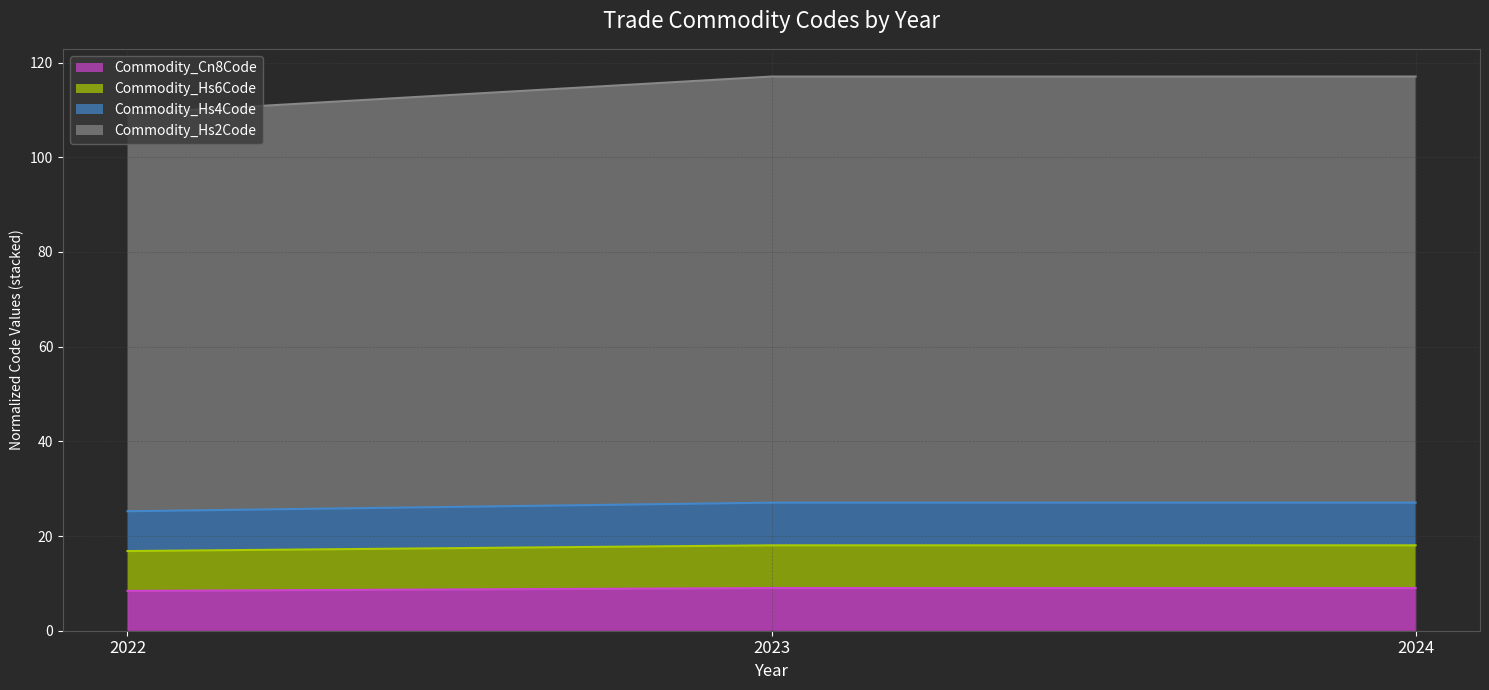

Reading right to left, extract all data points from this chart.

Commodity_Cn8Code: 2024=9.0	2023=9.0	2022=8.4
Commodity_Hs6Code: 2024=18.0	2023=18.0	2022=16.8
Commodity_Hs4Code: 2024=27.1	2023=27.1	2022=25.2
Commodity_Hs2Code: 2024=117.1	2023=117.1	2022=109.2